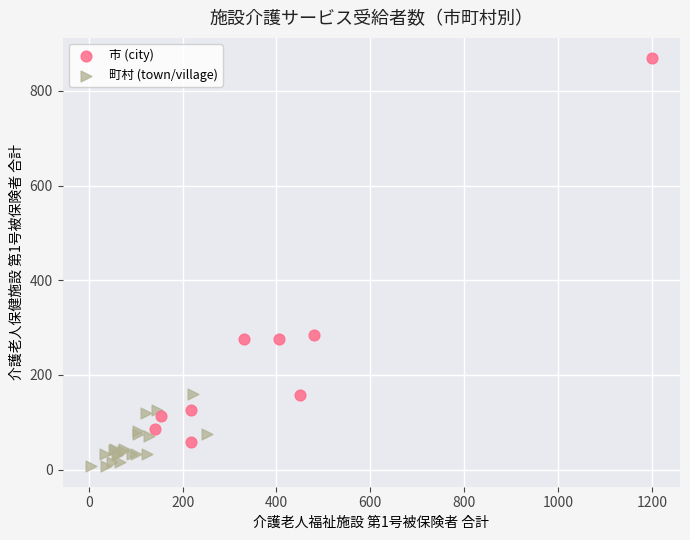

Which series has the largest Y range (max minus min)?

市 (city)